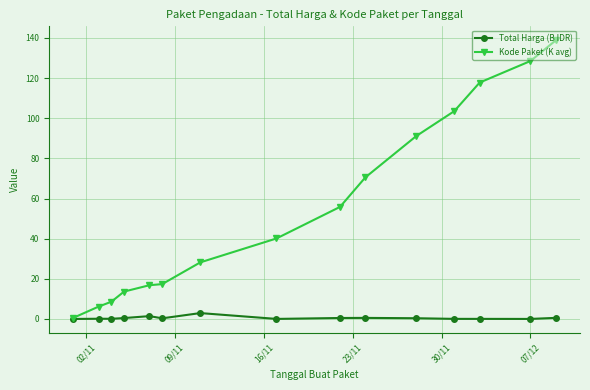

Which series has the largest total across all categories?

Kode Paket (K avg)